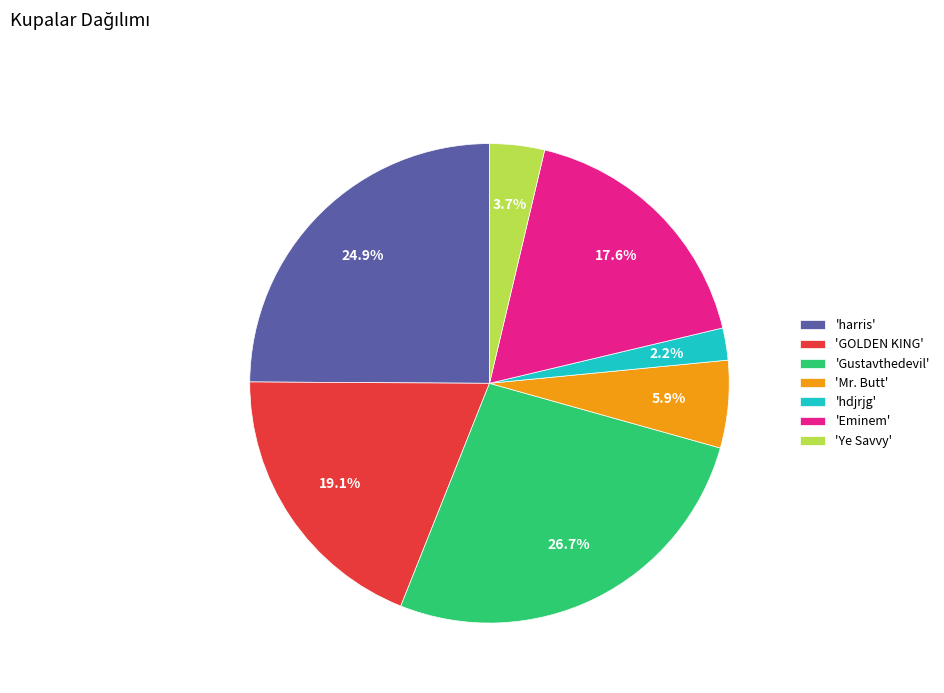

Count the number of slices in the pie.

7